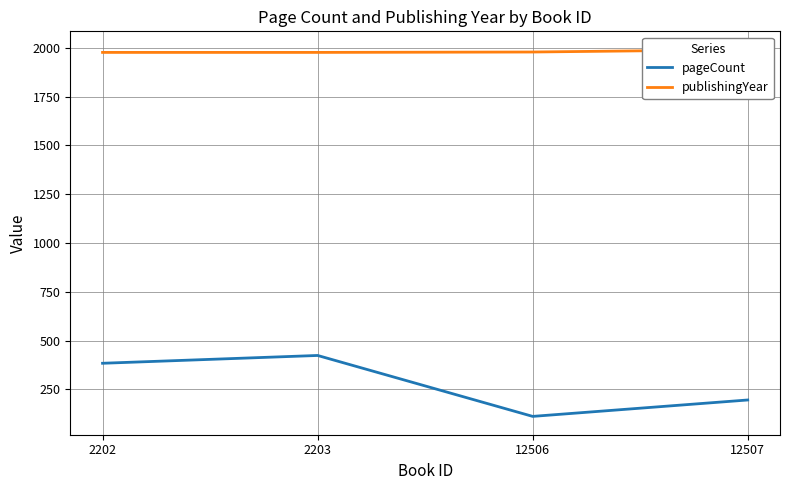

Rank the series at 12506 from highest to lowest value.

publishingYear, pageCount